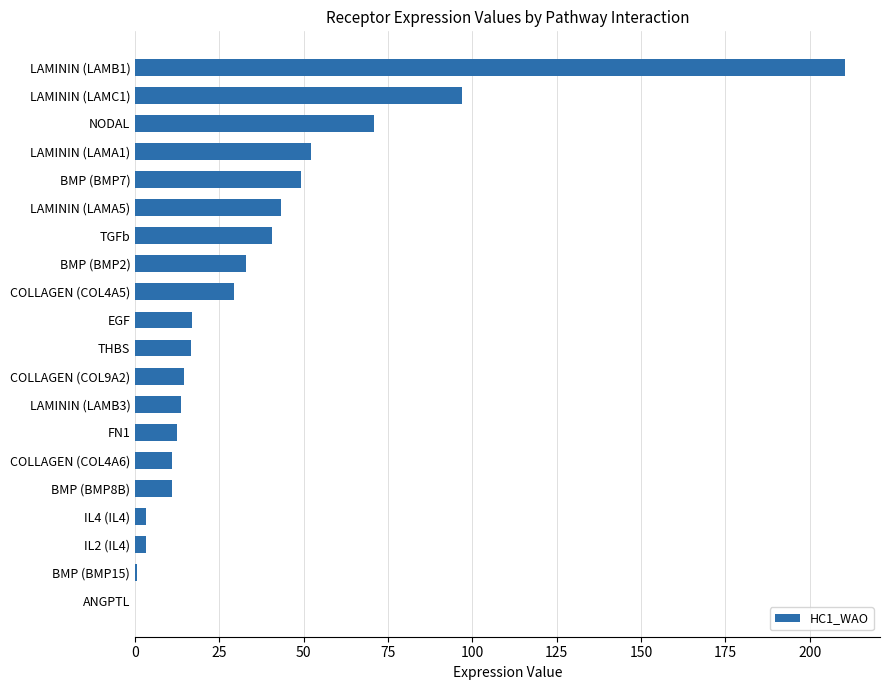

The chart shows a value of 29.3 at COLLAGEN (COL4A5). True or false?

True